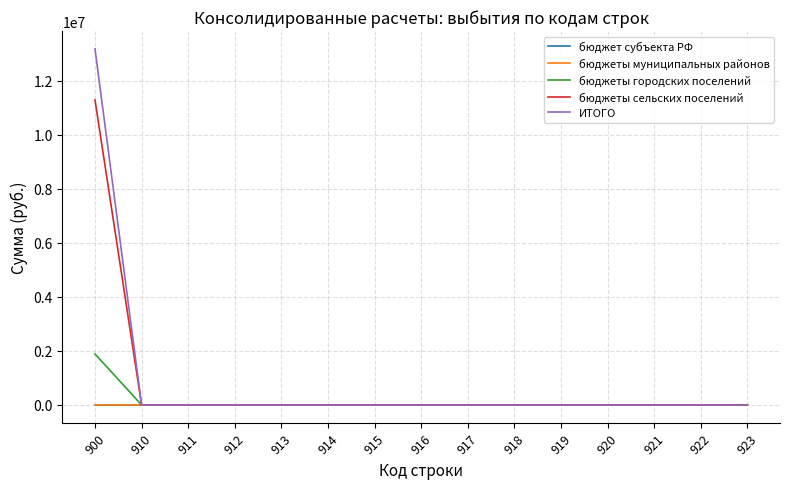

At which category is the sum across all series the highest?

900